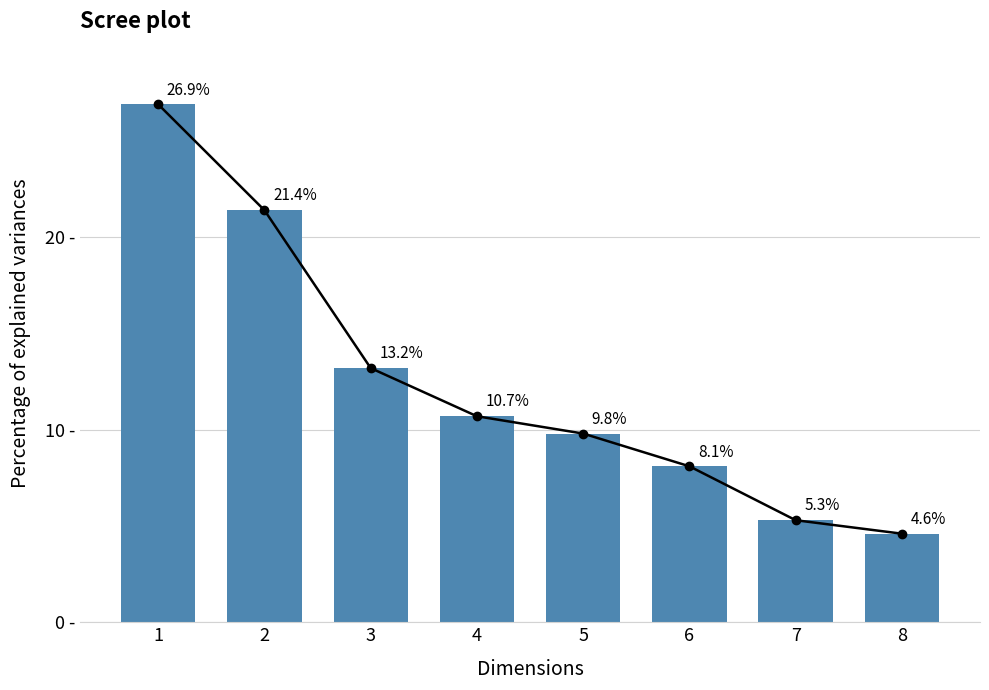

Which category has the highest value across all series?

1